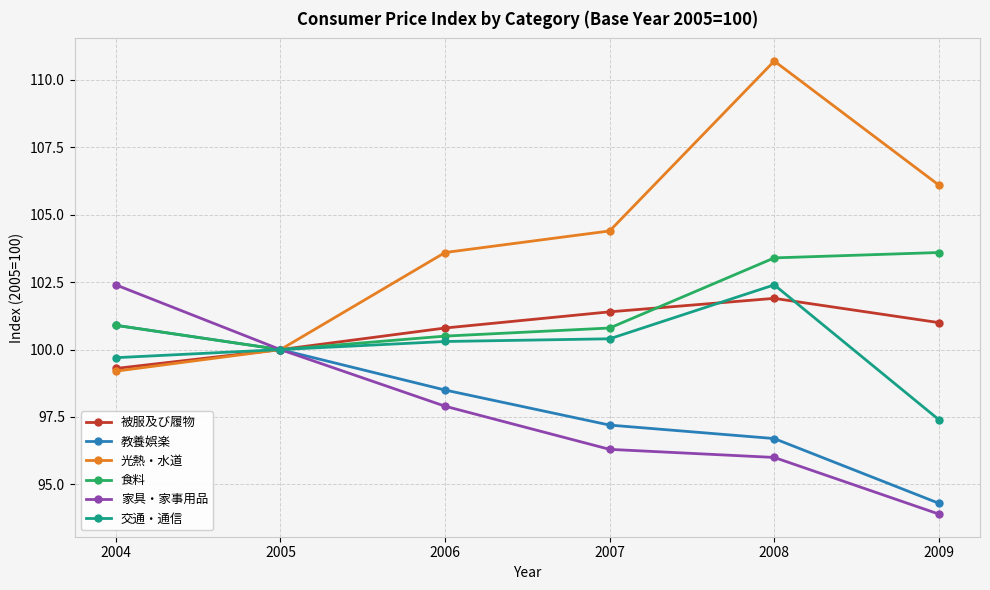

Where is 家具・家事用品 nearest to the value 98?

2006